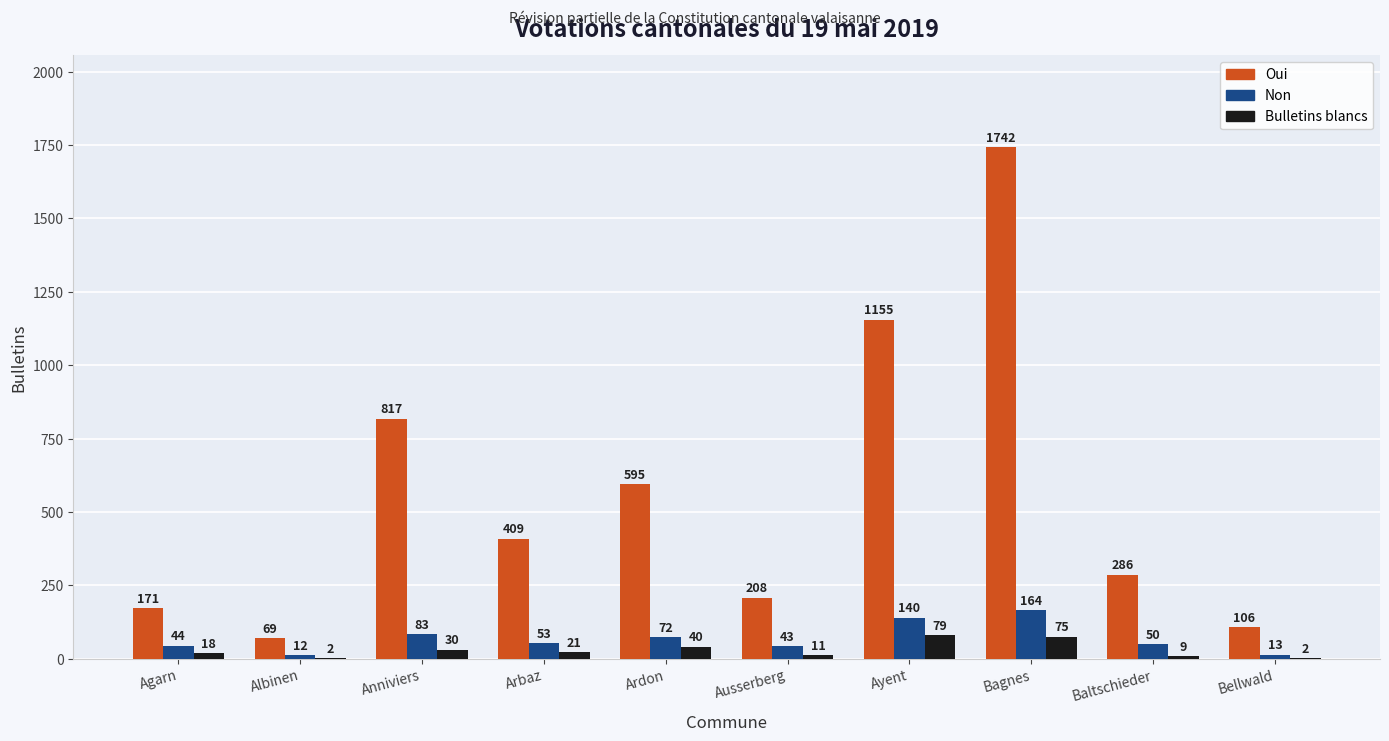

What is the total value across all series at Ayent?

1374